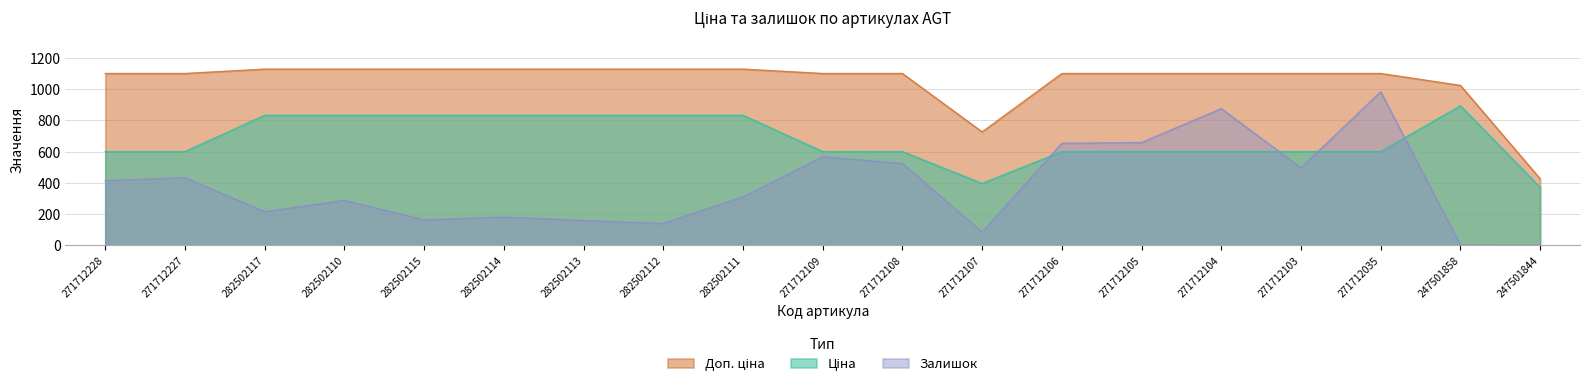

Which series has the largest total across all categories?

Доп. ціна